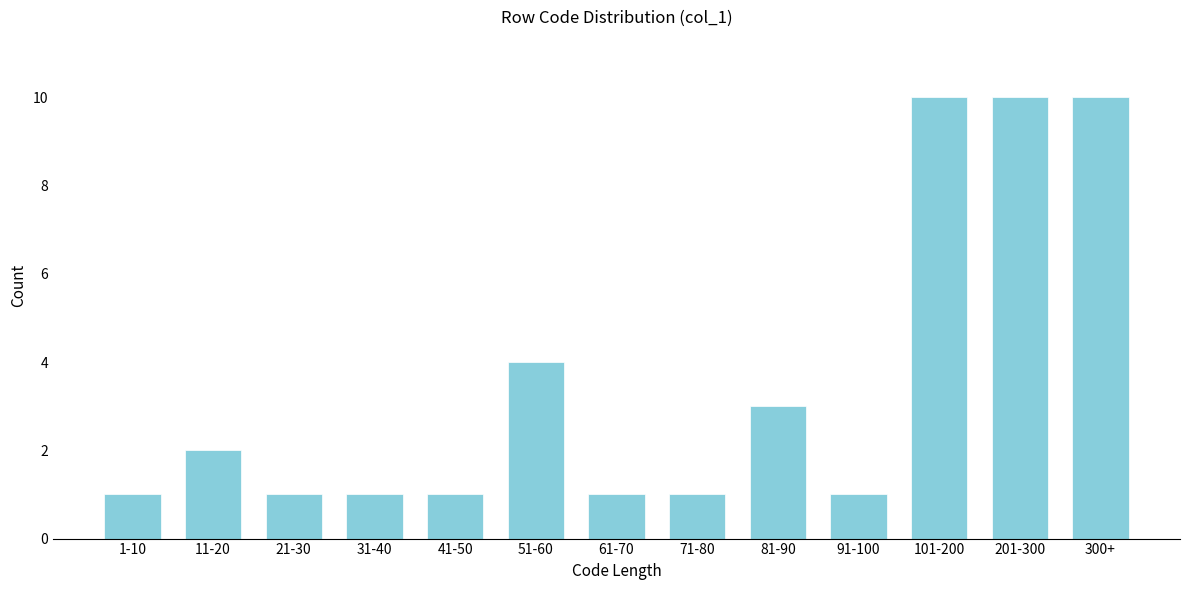

Reading left to right, transcribe all the data shown in this chart.

1-10=1	11-20=2	21-30=1	31-40=1	41-50=1	51-60=4	61-70=1	71-80=1	81-90=3	91-100=1	101-200=10	201-300=10	300+=10